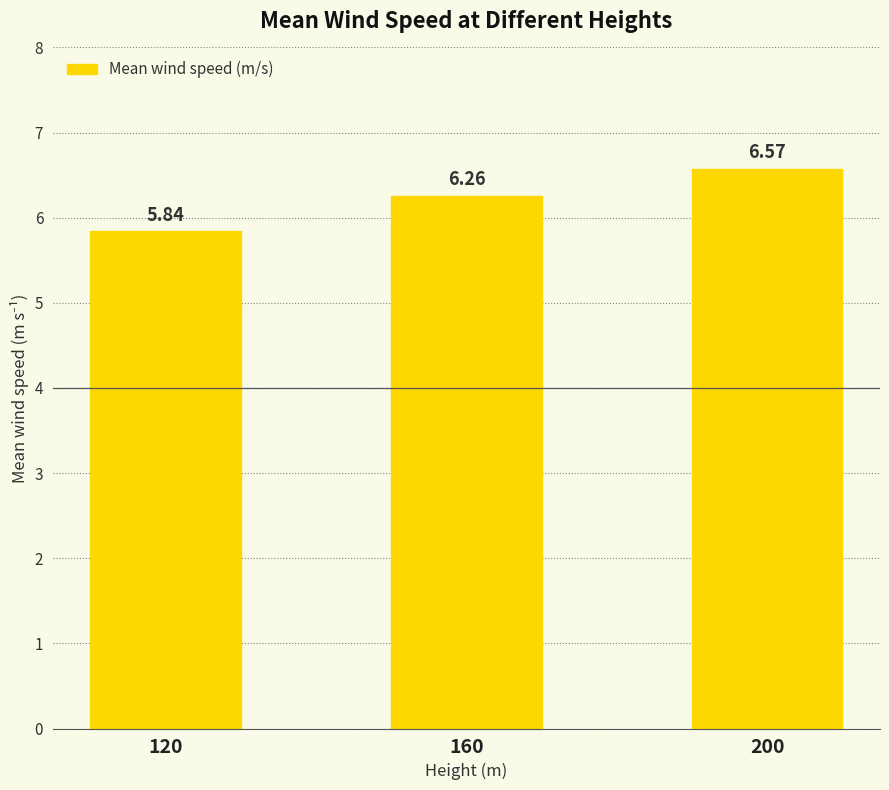

Which category has the lowest value across all series?

120